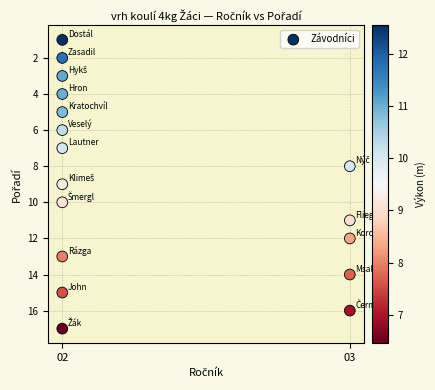

What is the range of Y values (max minus min)?

16